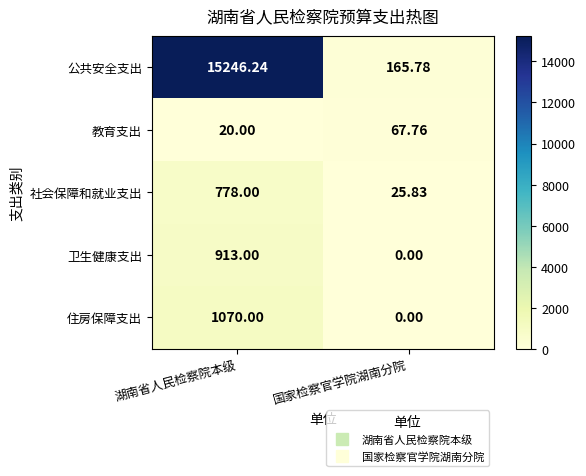

At which category is the sum across all series the highest?

湖南省人民检察院本级